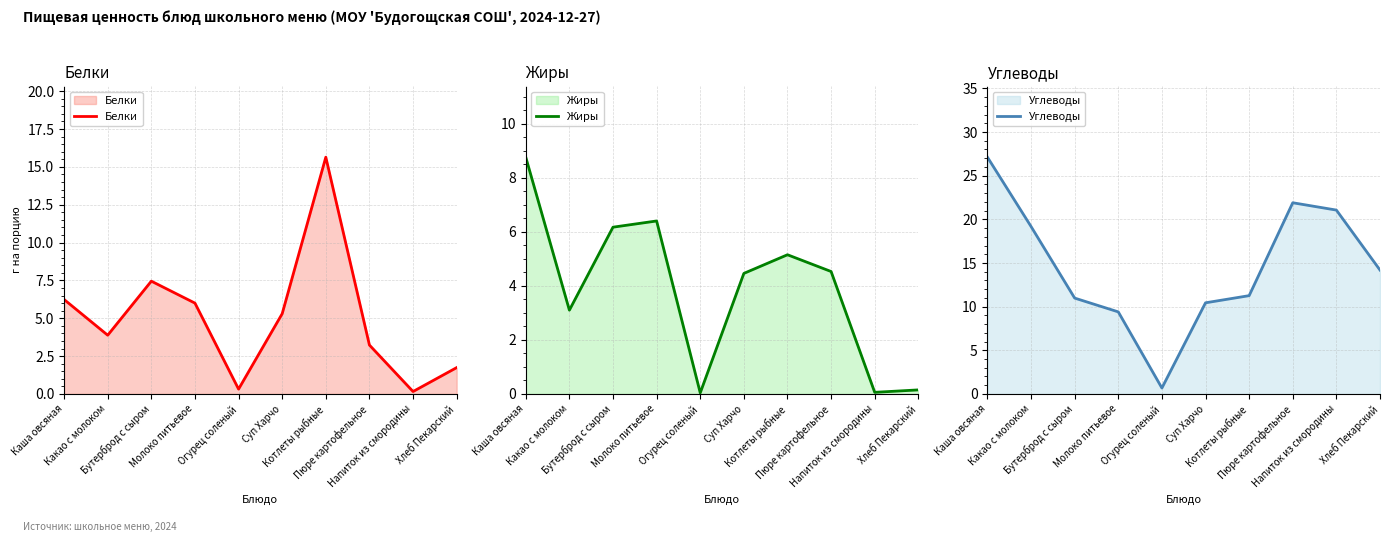

The value of Белки at Бутерброд с сыром is 4.7. True or false?

False